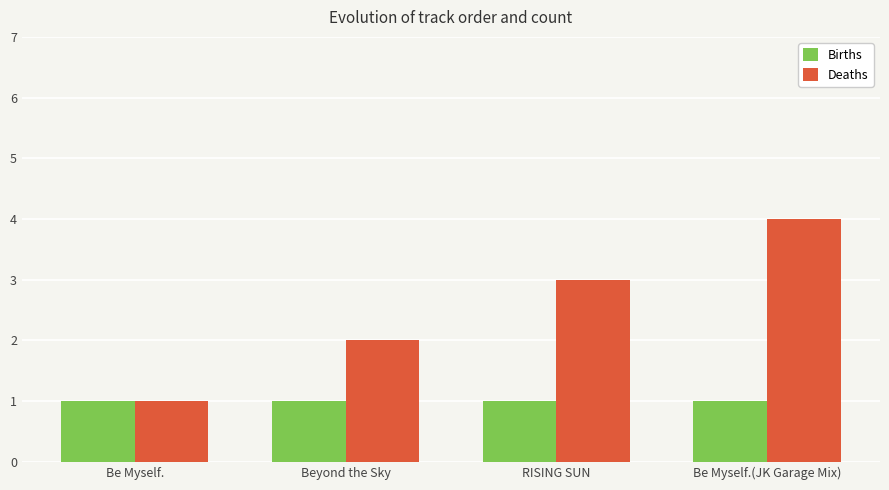

The value of Deaths at RISING SUN is 3. True or false?

True